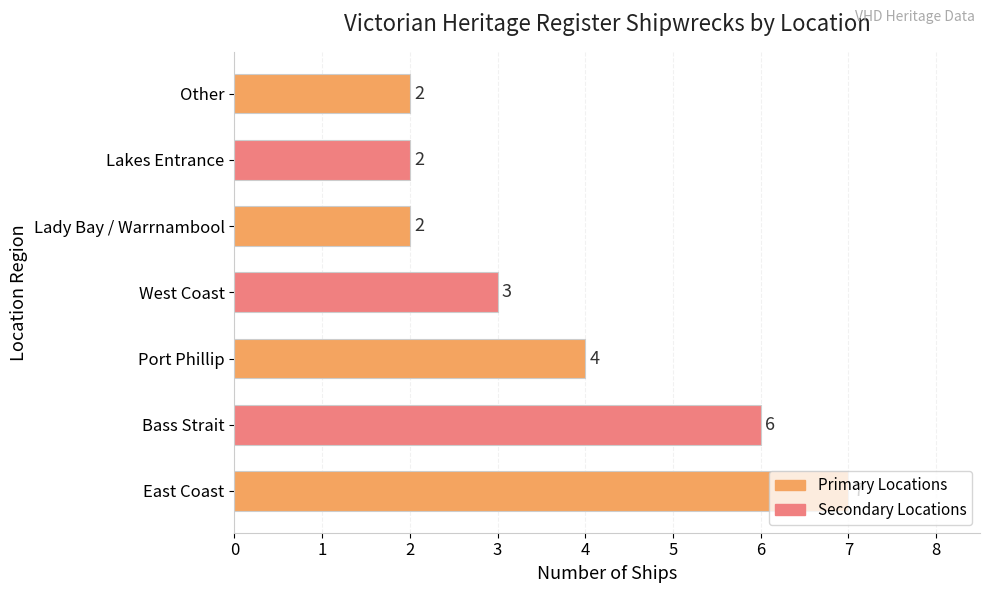

Between Bass Strait and Port Phillip, which is larger?

Bass Strait